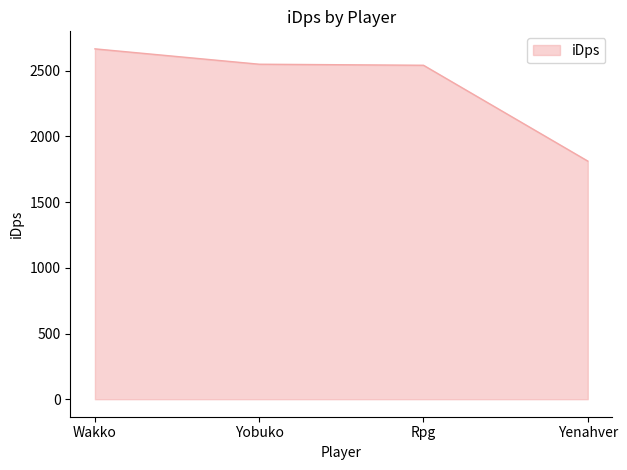

What is the difference between the values at Rpg and Yobuko?

7.9